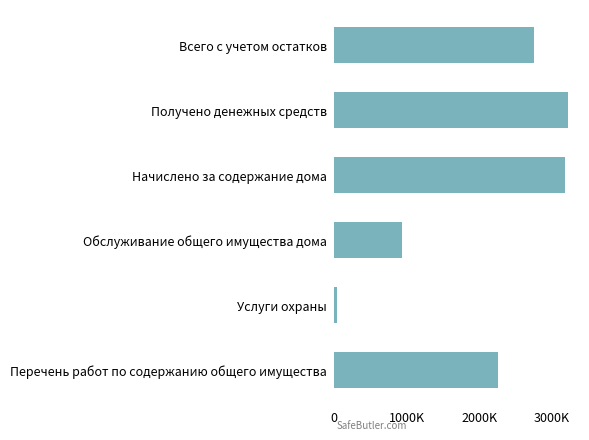

What is the sum of all values?

12394651.2